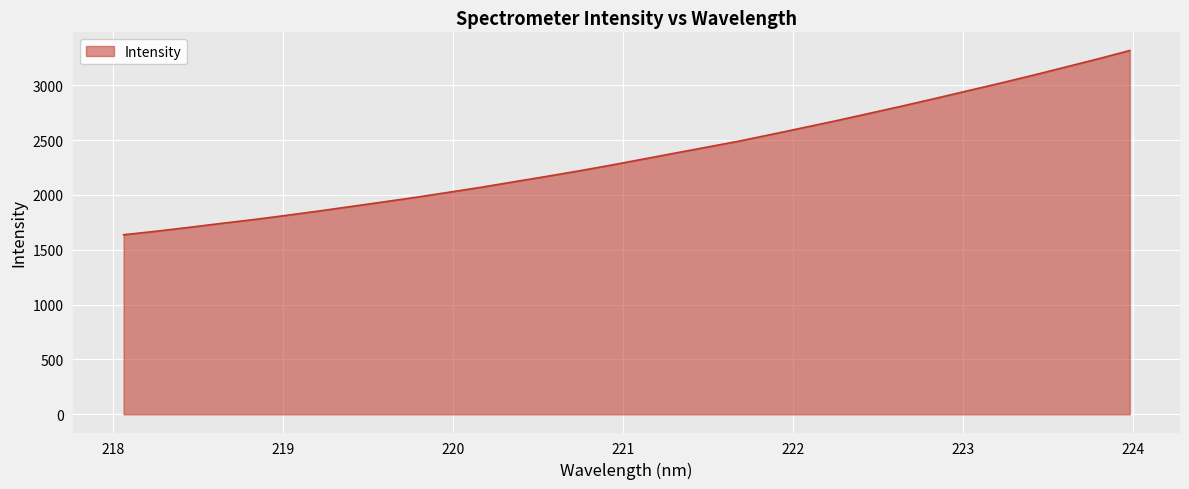

What is the smallest value displayed?

1636.5